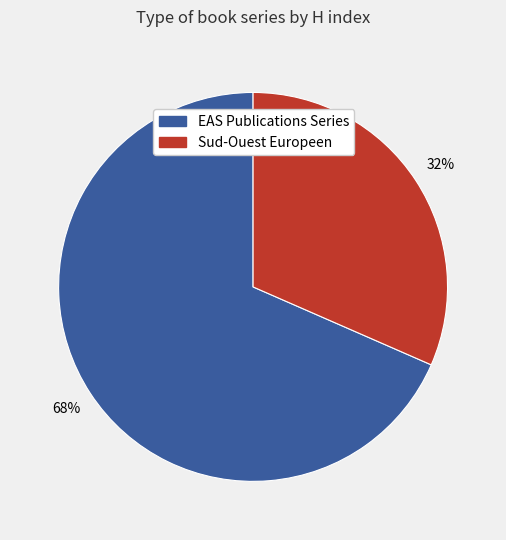

Between Sud-Ouest Europeen and EAS Publications Series, which is larger?

EAS Publications Series